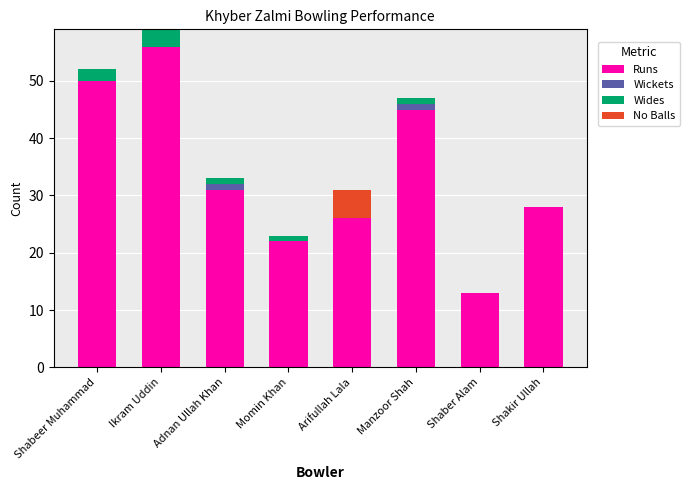

What is the sum of all Runs values?

271